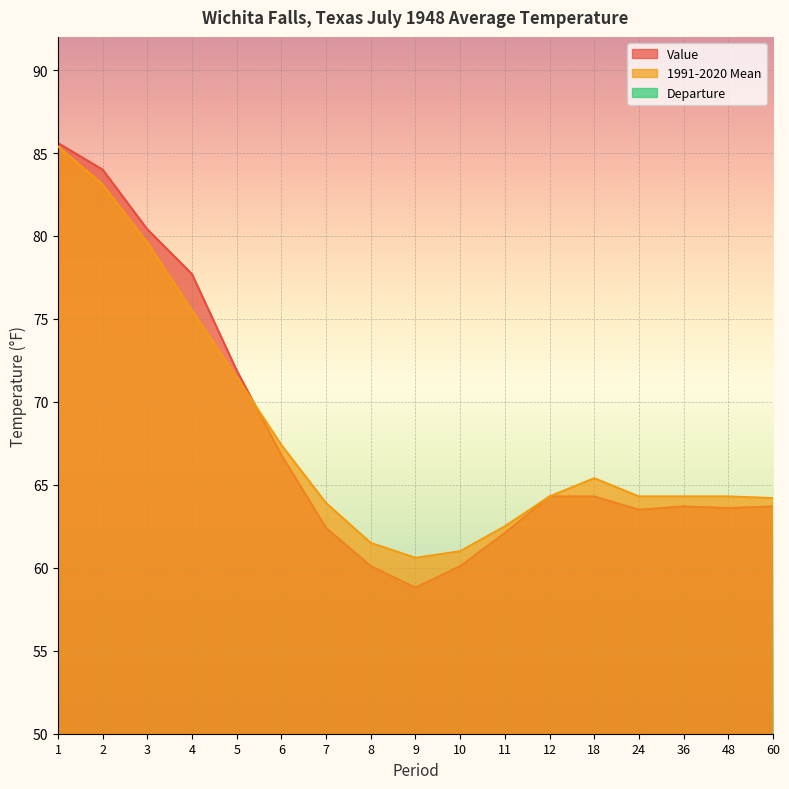

At which label does 1991-2020 Mean first exceed 64?

1